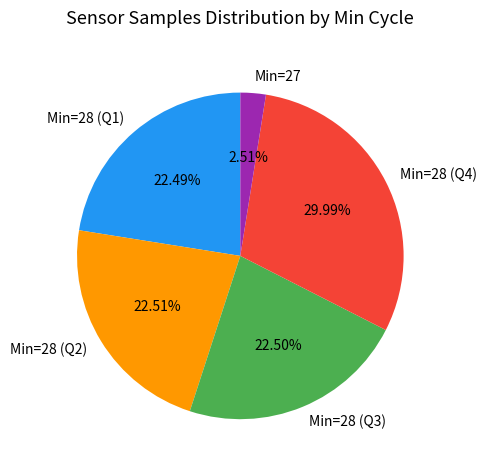

Is Min=28 (Q3) the majority of the pie?

No